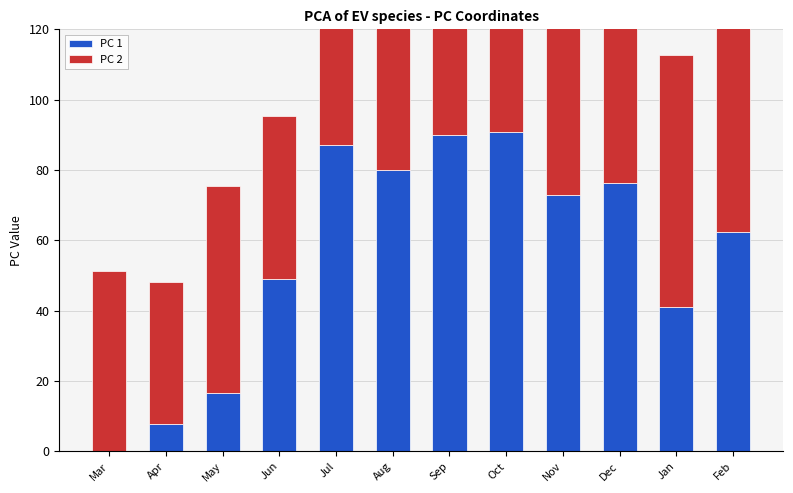

What is the difference between the second highest and minimum values in the PC 1 series?

89.8